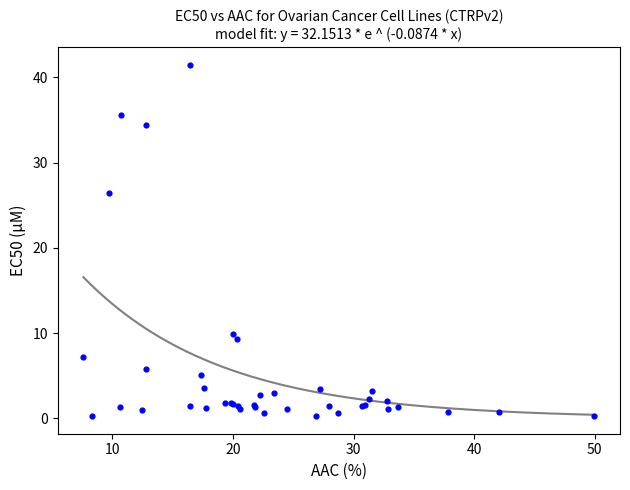

What Y value in the scatter plot is closest to 20?

26.4